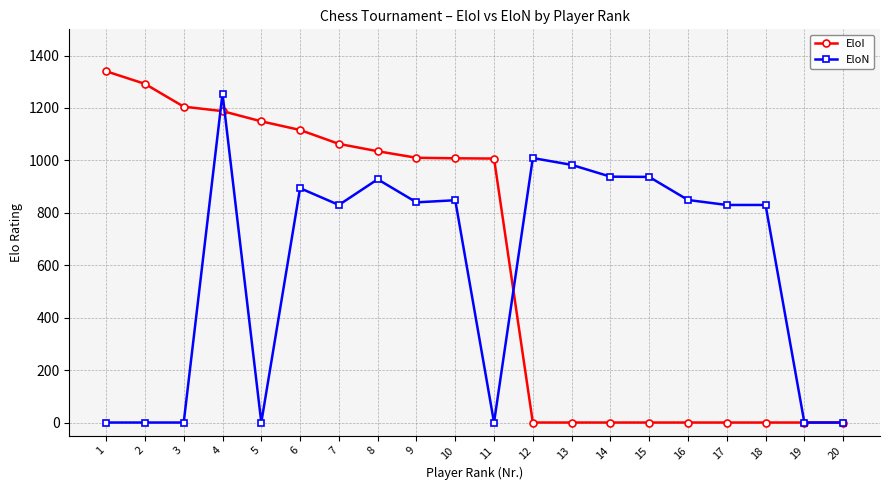

What are all the series names shown in the legend?

EloI, EloN